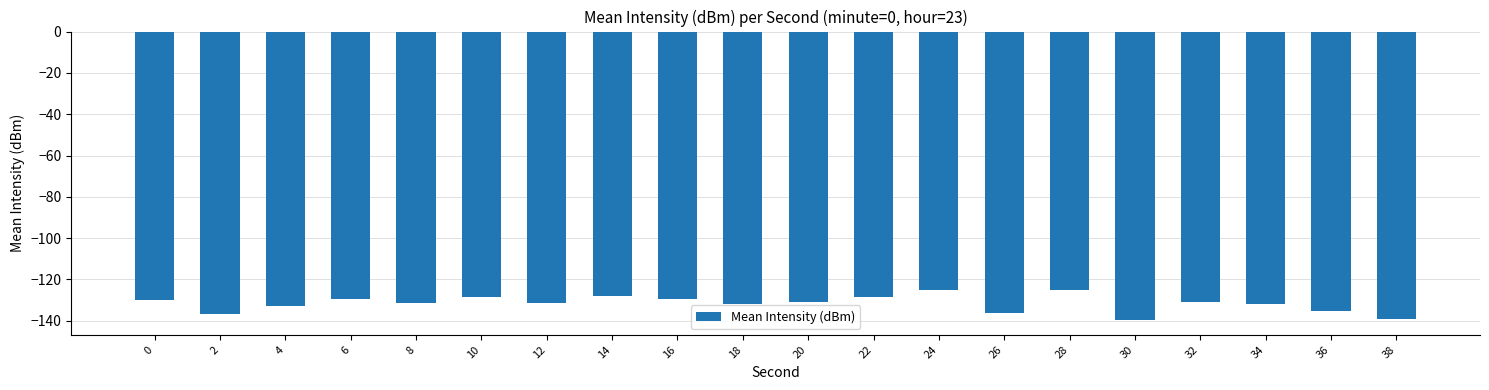

What is the maximum value shown in the chart?

-125.2